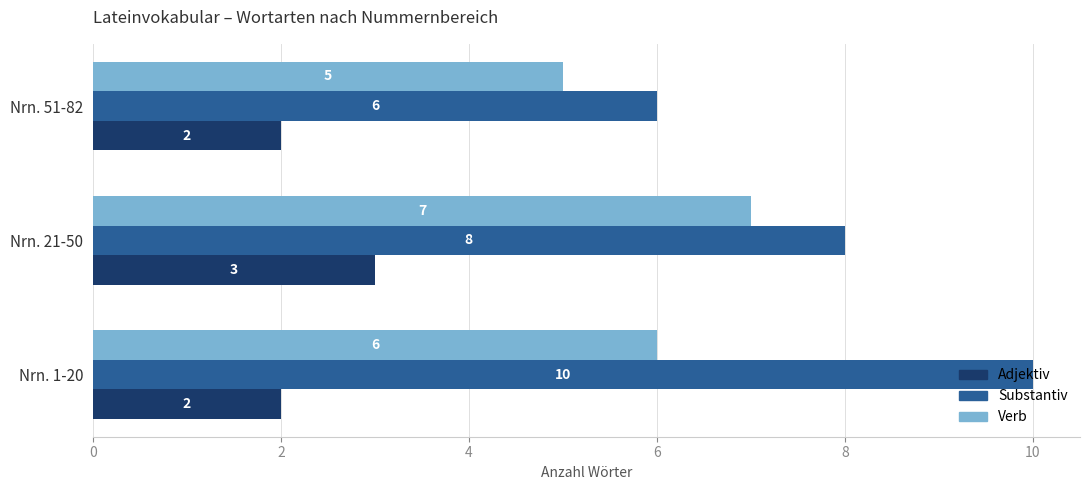

Which series has the largest range (max minus min)?

Substantiv